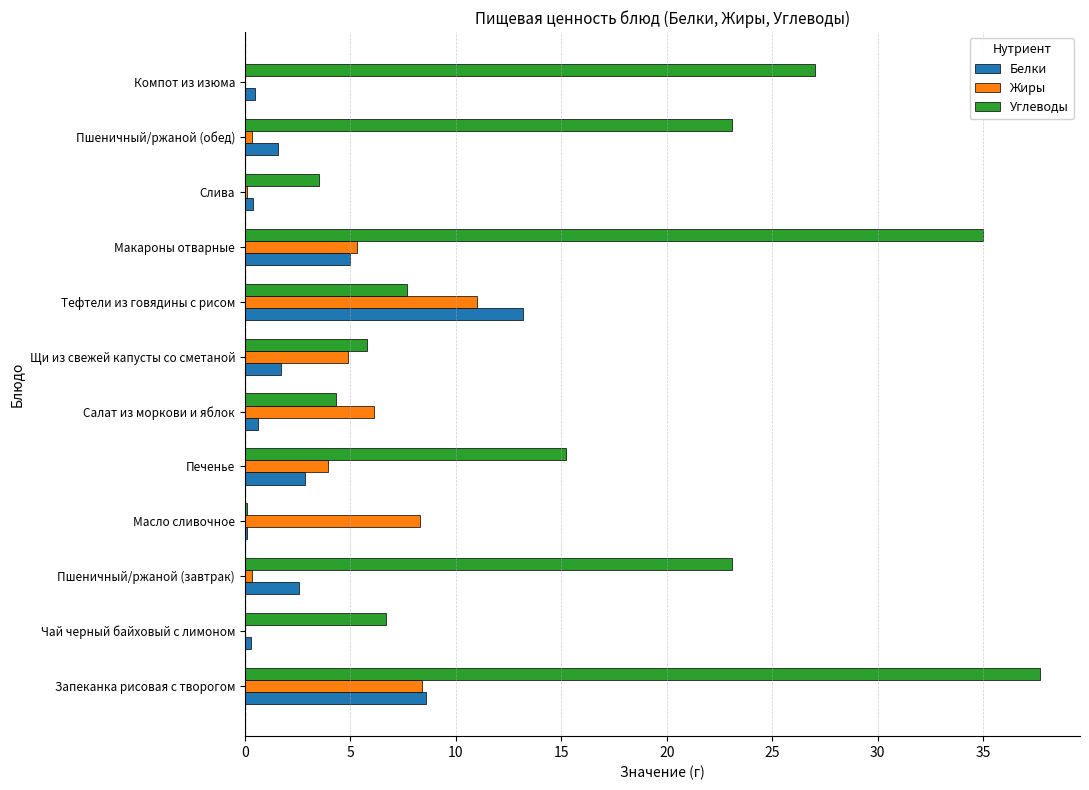

The Углеводы series shows 7.7 at Тефтели из говядины с рисом. True or false?

True